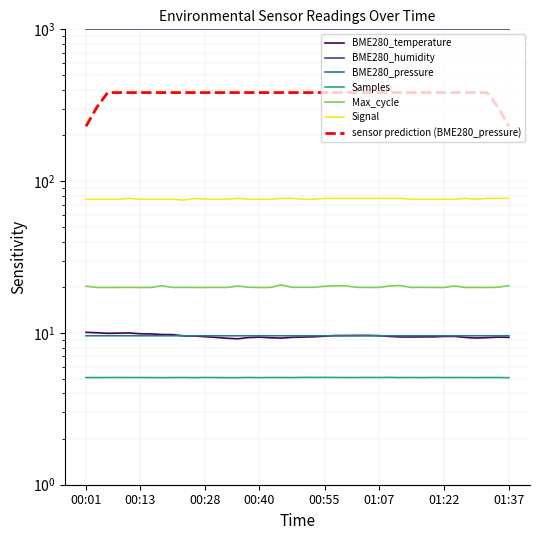

Which series has the largest total across all categories?

Signal